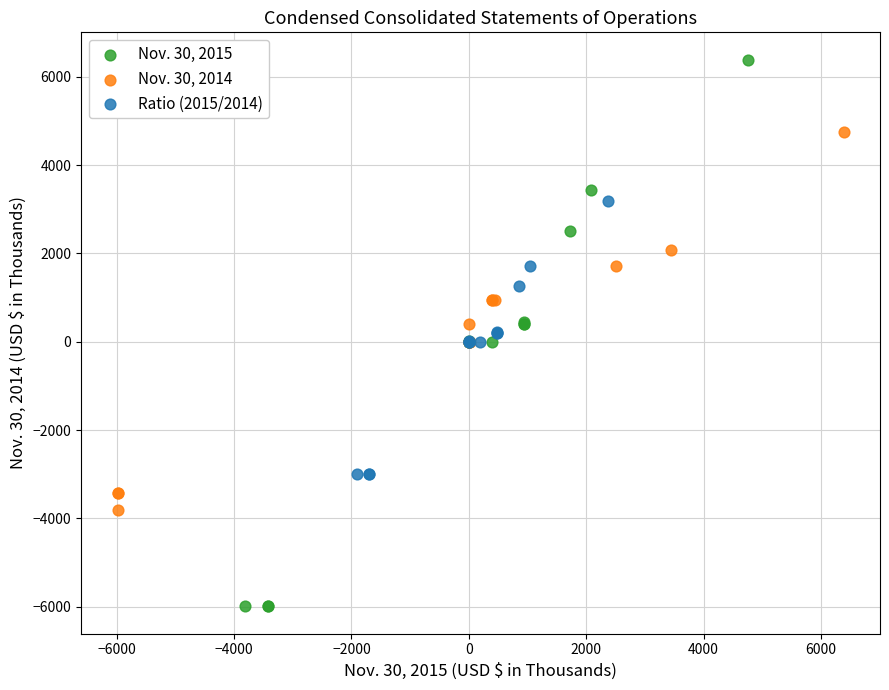

Which series reaches the minimum Y coordinate?

Nov. 30, 2015